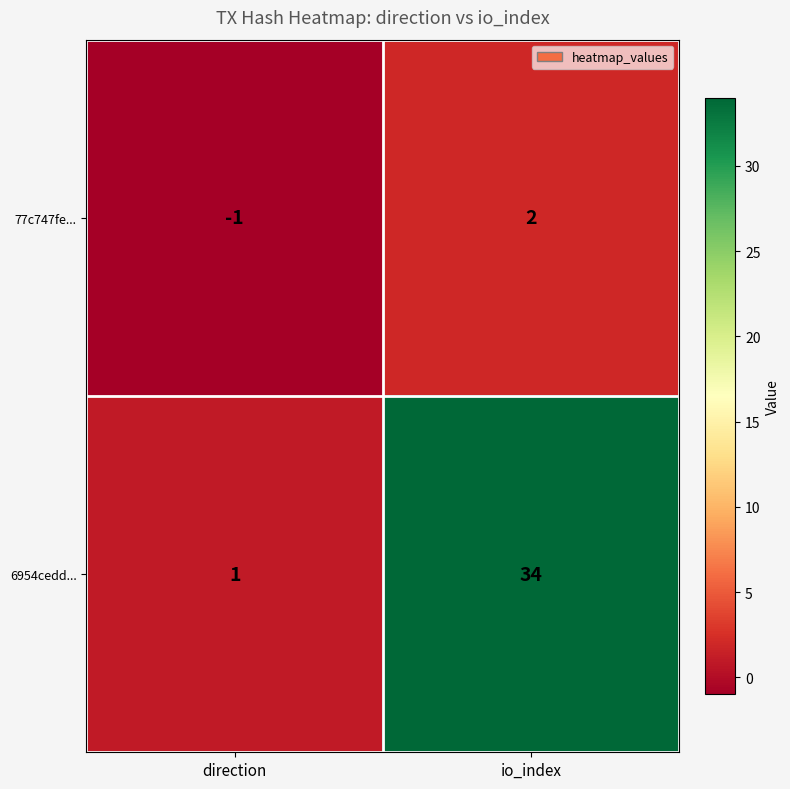

The 6954cedd... series shows 34 at io_index. True or false?

True